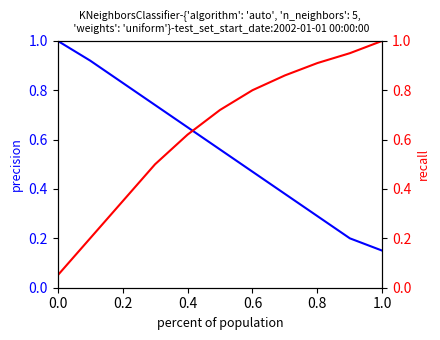

Between 1.0 and 8, which is larger?

1.0